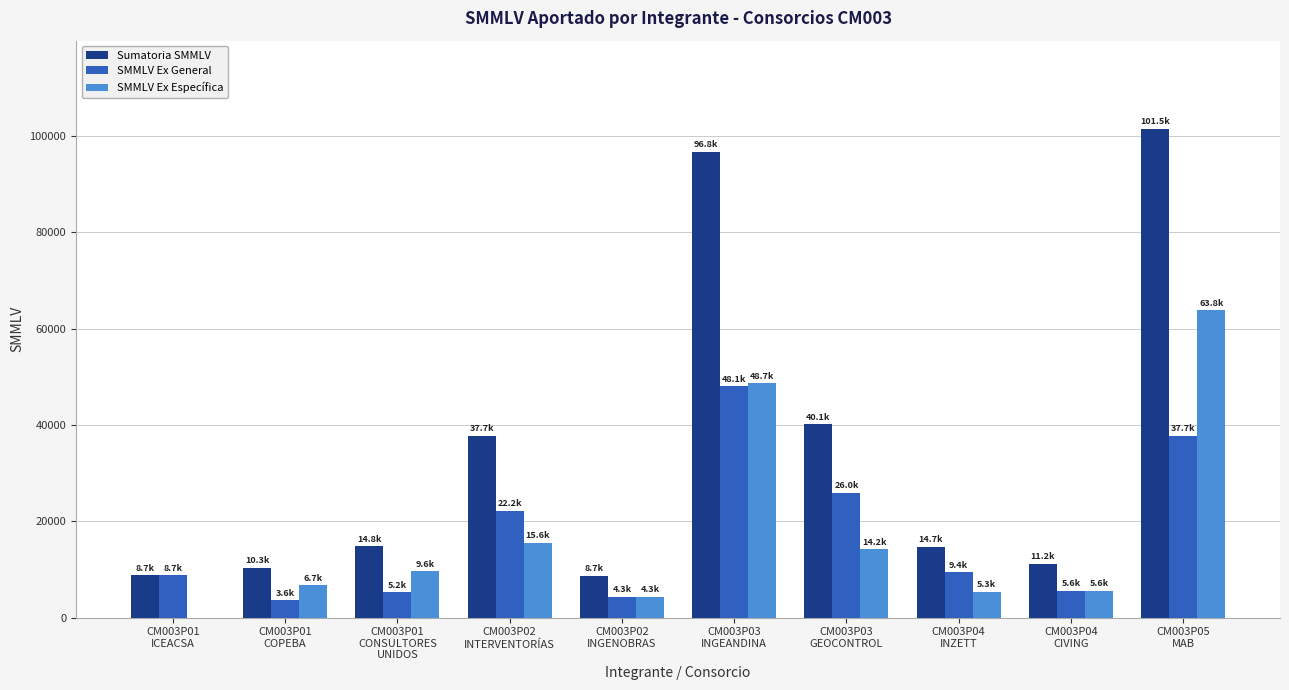

Is it true that SMMLV Ex General equals 1984.8 at CM003P04
INZETT?

False